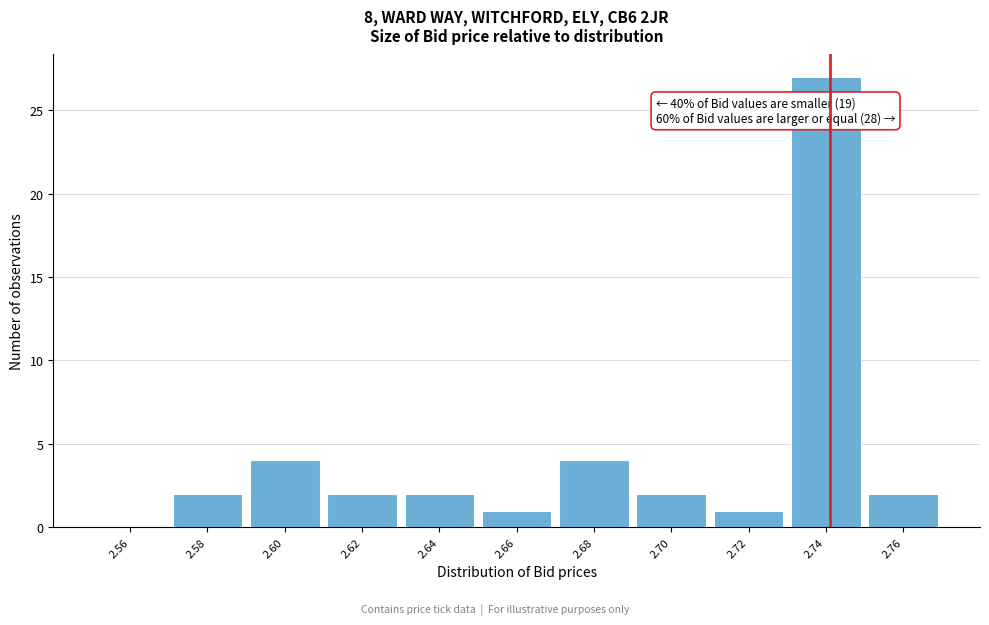

Reading left to right, extract all data points from this chart.

2.56=0	2.58=2	2.60=4	2.62=2	2.64=2	2.66=1	2.68=4	2.70=2	2.72=1	2.74=27	2.76=2